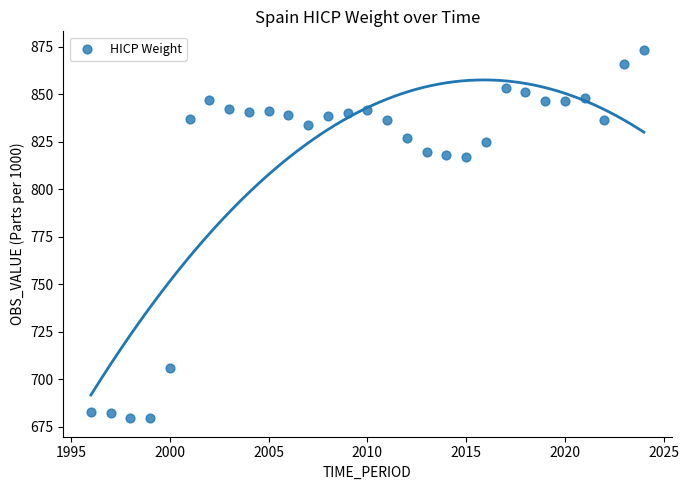

What is the range of X values (max minus min)?

28.0